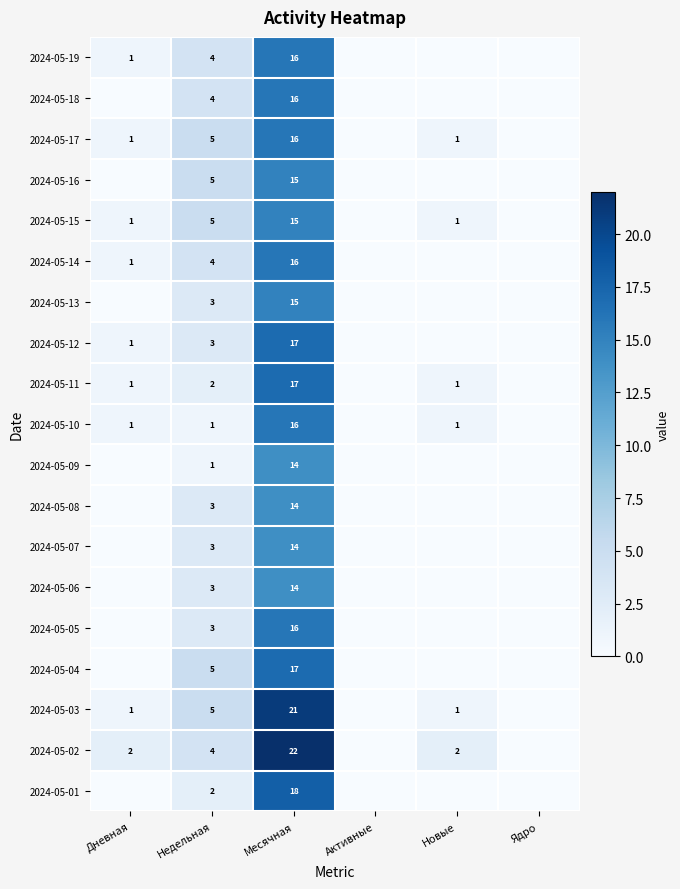

What is the total value across all series at Месячная?

309